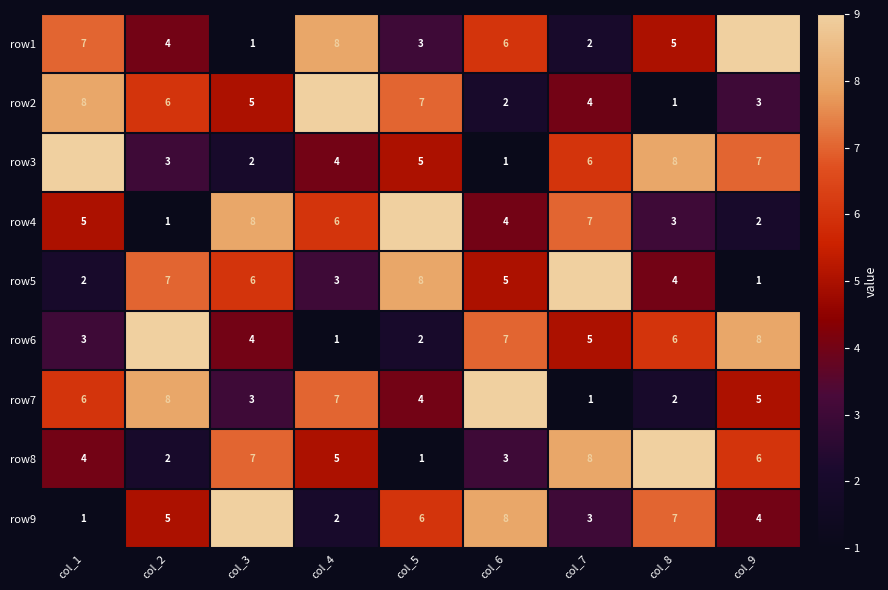

How many data points does each series have?

9